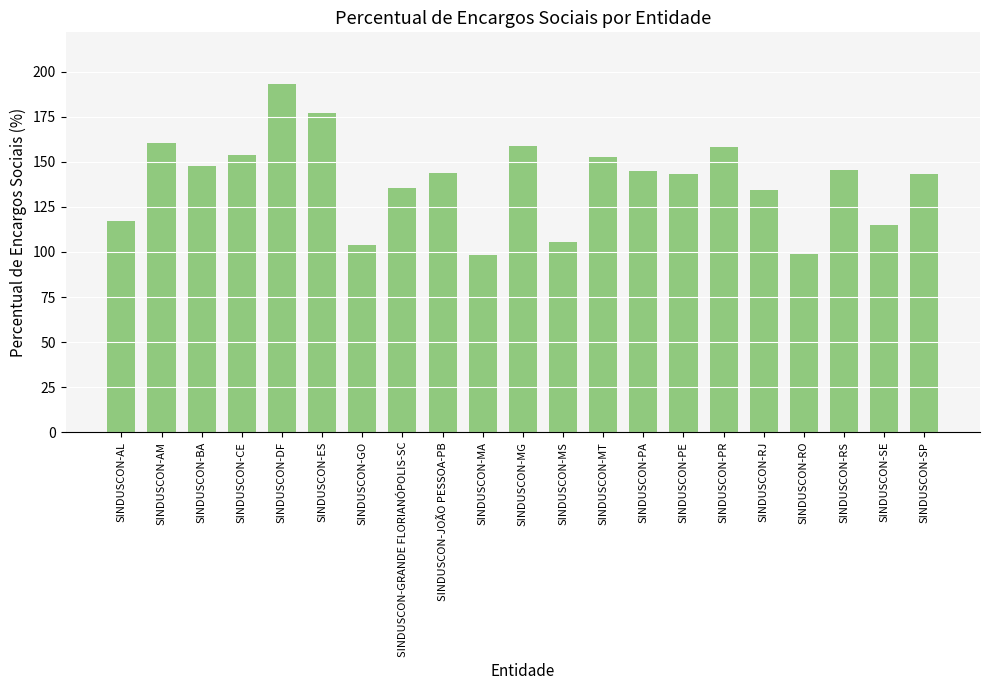

What is the smallest value displayed?

98.3